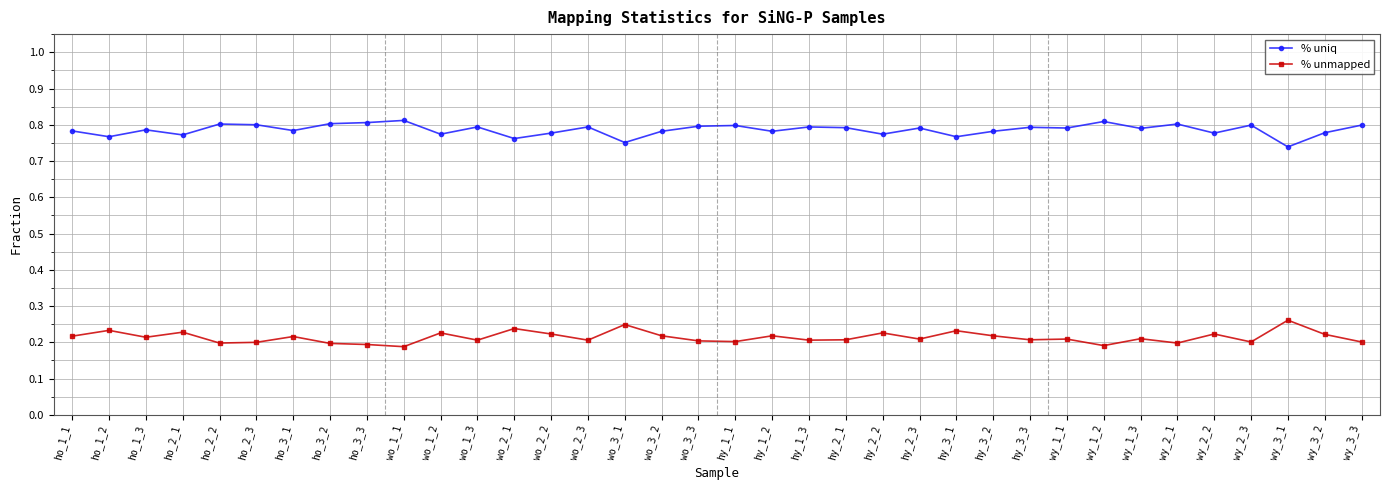

What is the difference between the highest and lowest values at wo_3_2?

0.6